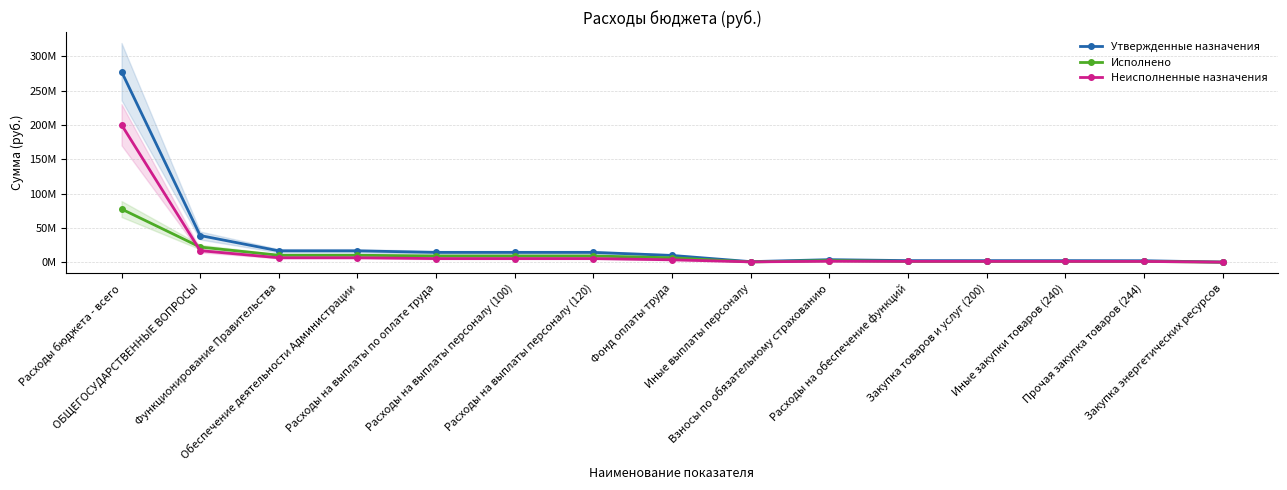

Which series has the largest total across all categories?

Утвержденные назначения